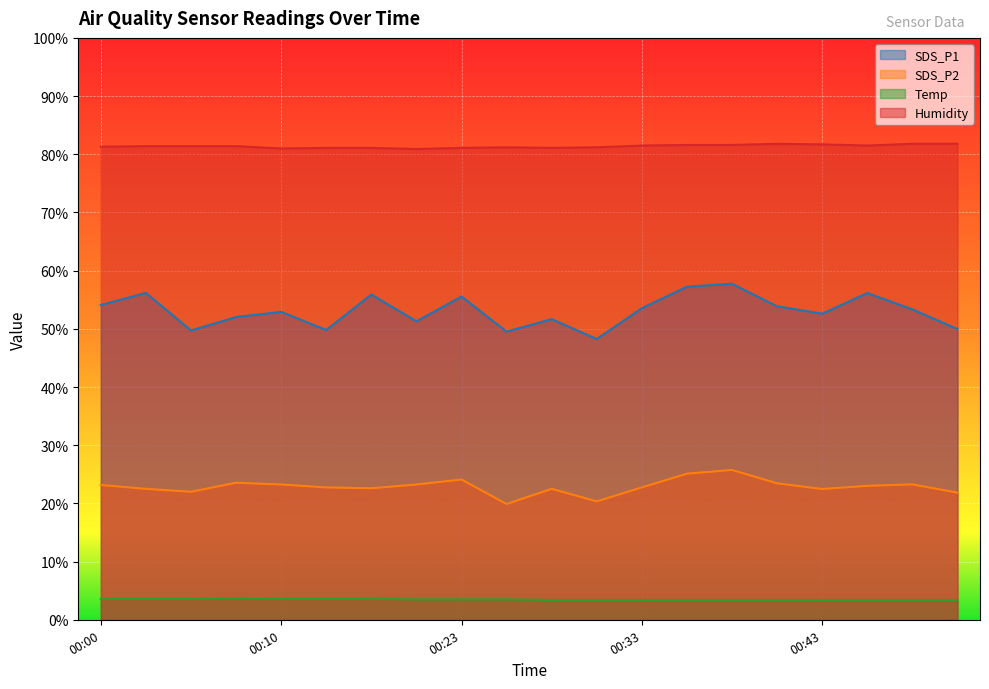

Which series has the widest spread of values?

SDS_P1